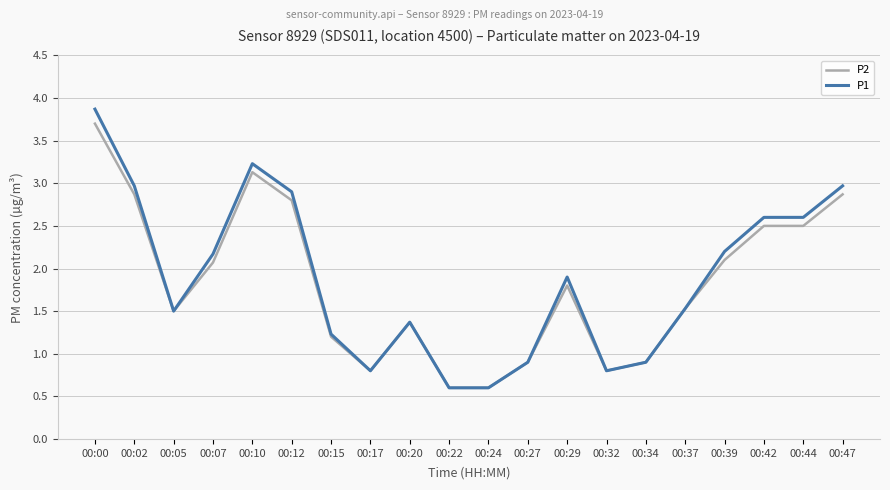

What is the sum of all P1 values?

37.6